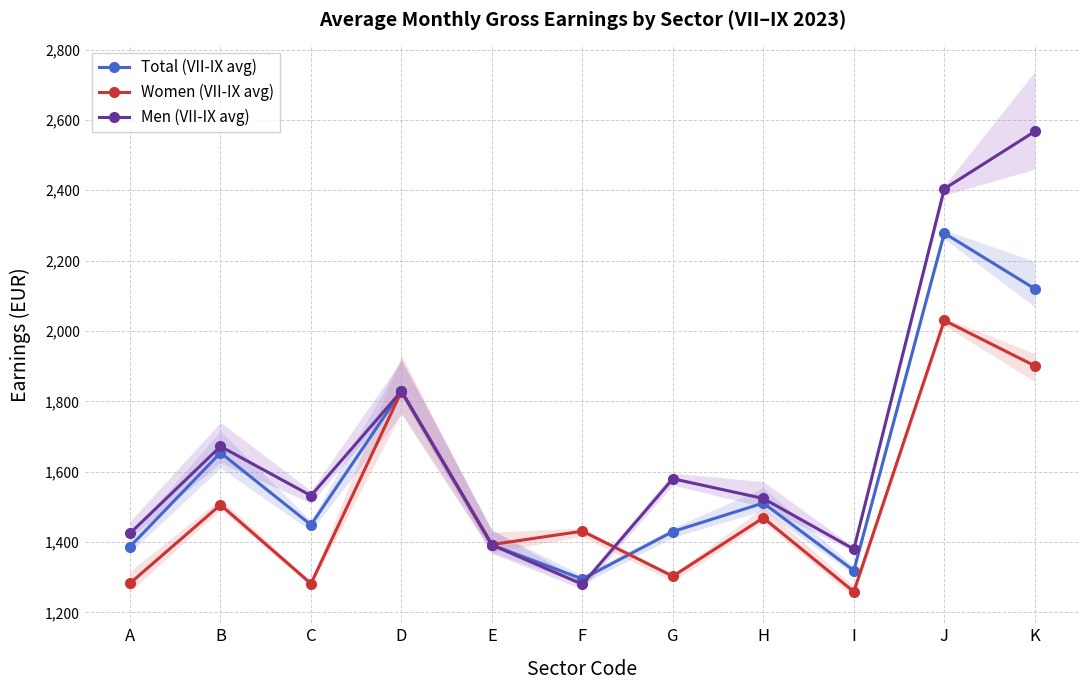

How many times do Men (VII-IX avg) and Women (VII-IX avg) cross each other?

2